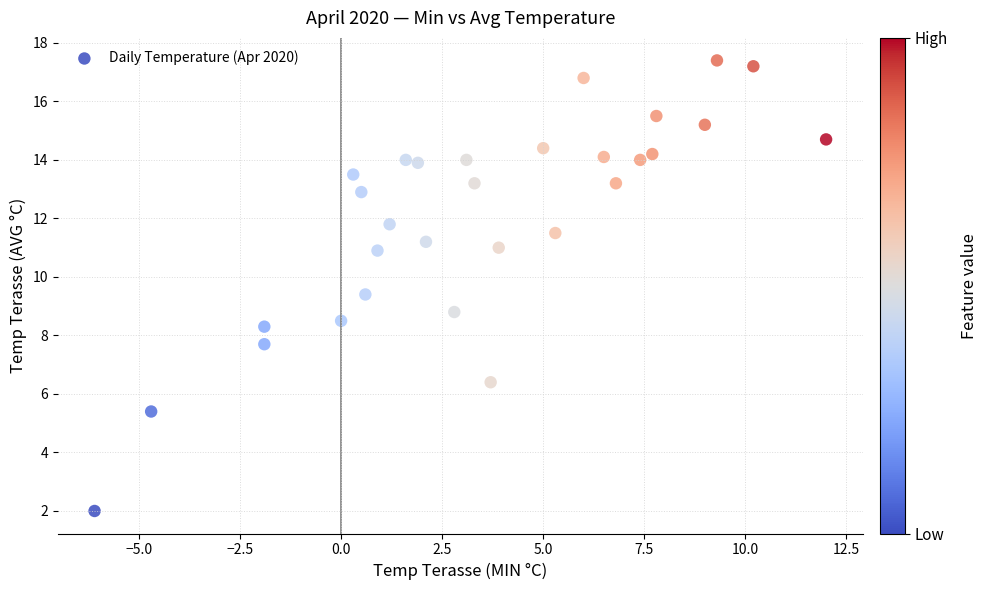

What is the range of Y values (max minus min)?

15.4